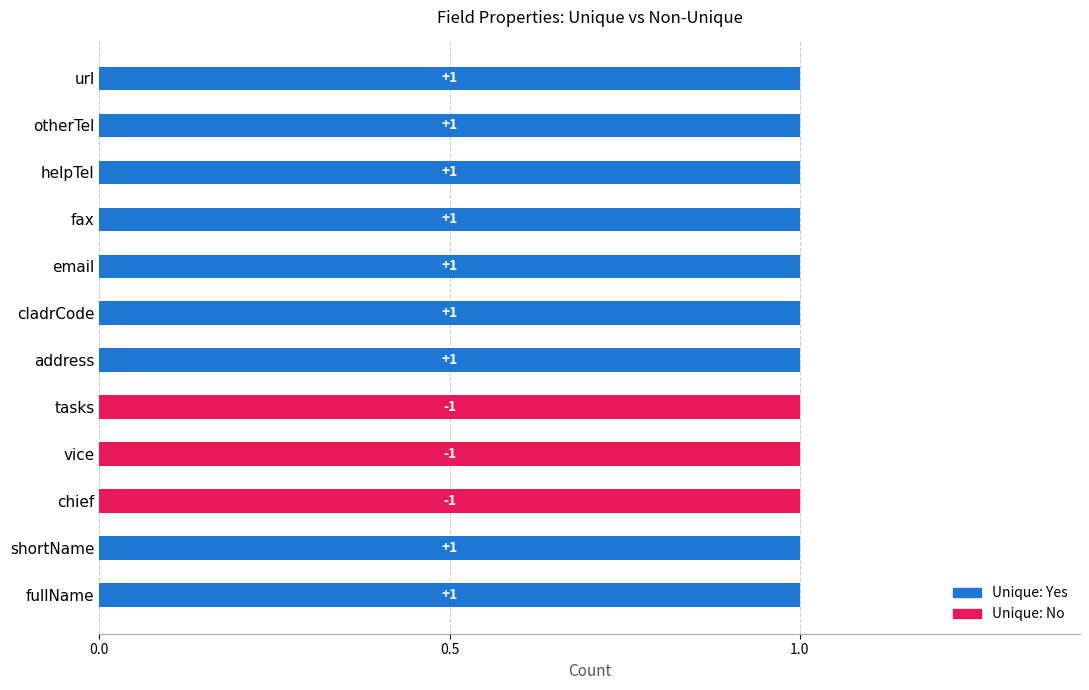

Is it true that Unique: No equals 1 at chief?

False